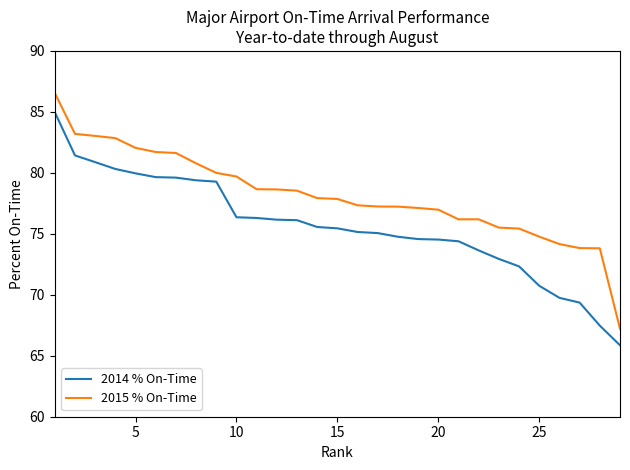

What is the lowest value of the 2014 % On-Time series?

65.9